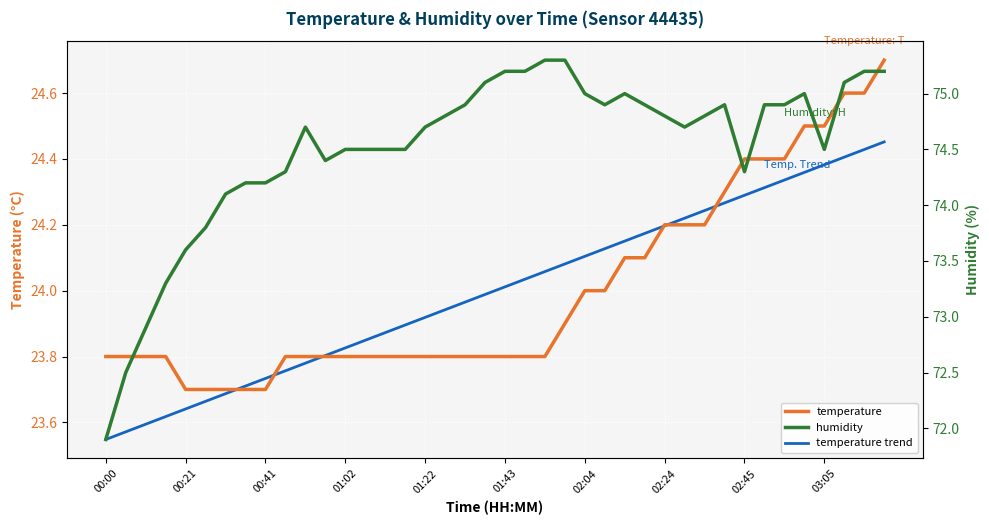

How many data points in humidity are less than 74?

6